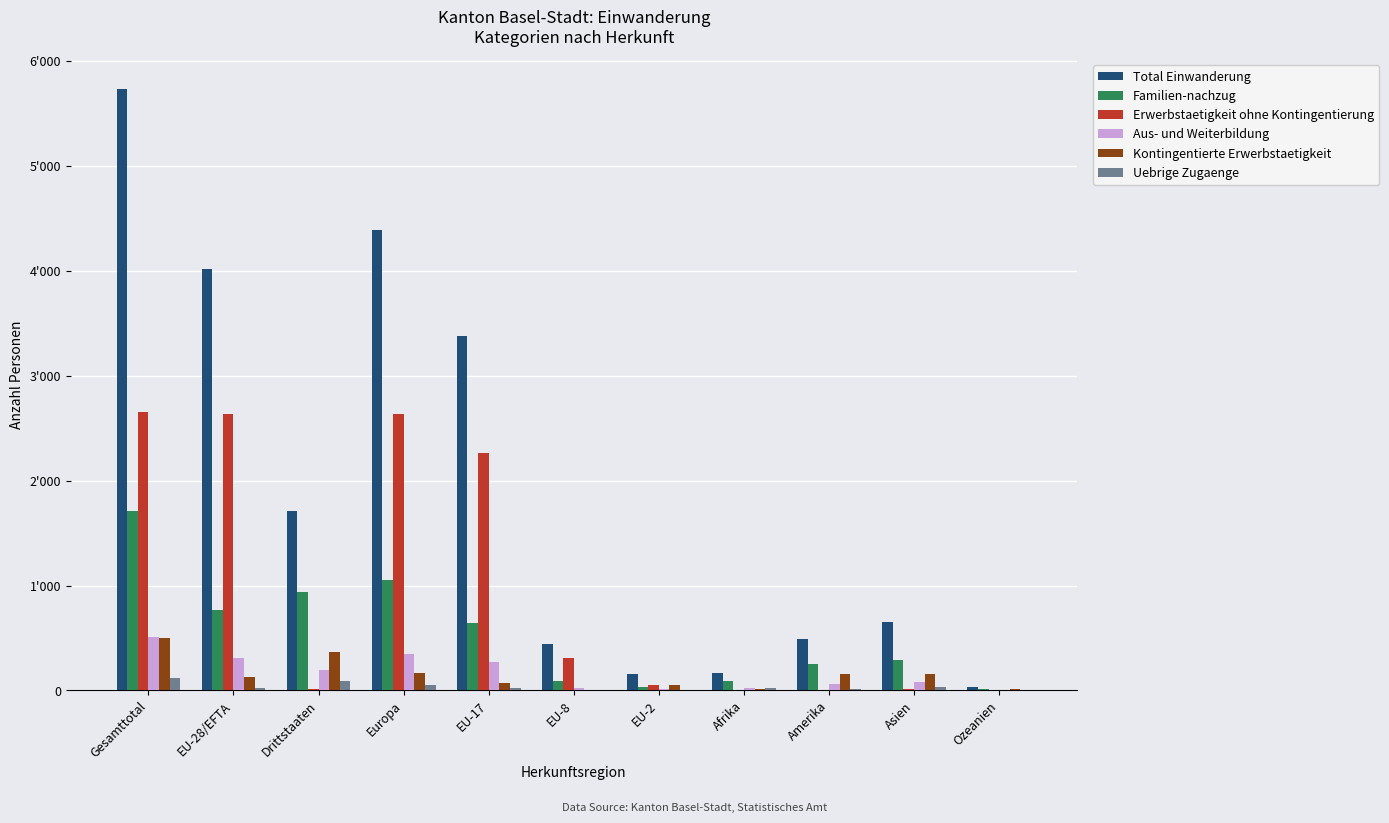

List the labels in order of Kontingentierte Erwerbstaetigkeit value, smallest first.

EU-8, Afrika, Ozeanien, EU-2, EU-17, EU-28/EFTA, Asien, Amerika, Europa, Drittstaaten, Gesamttotal